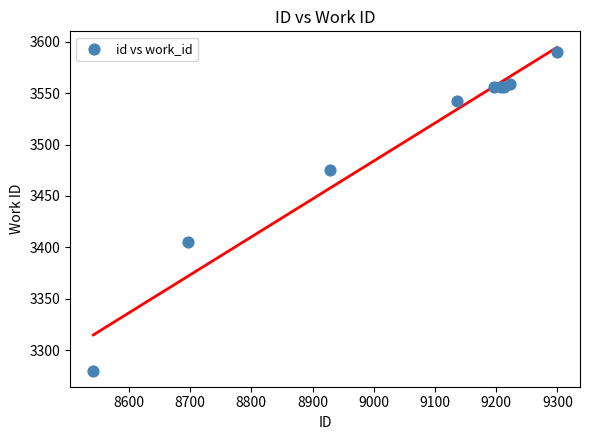

What Y value in the scatter plot is closest to 3435?

3405